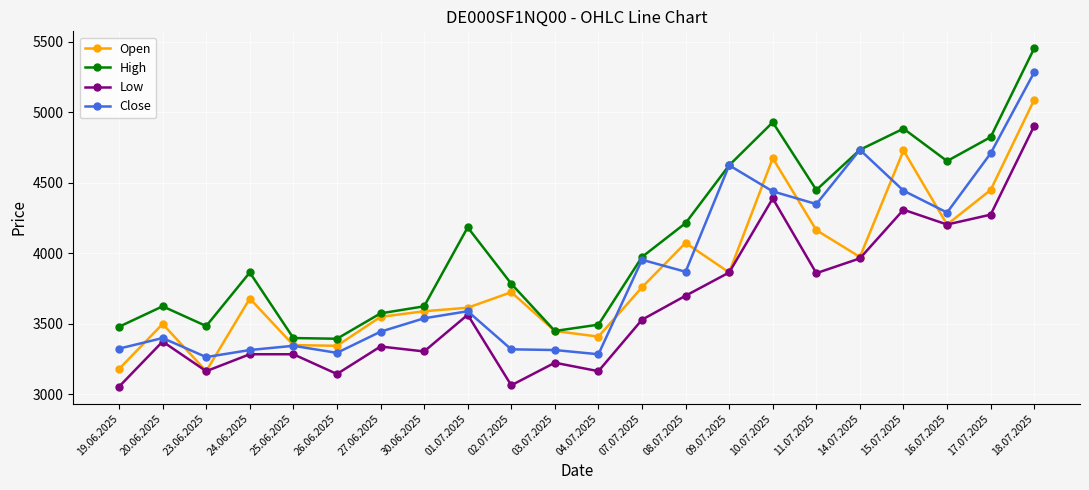

What is the highest value of the Close series?

5285